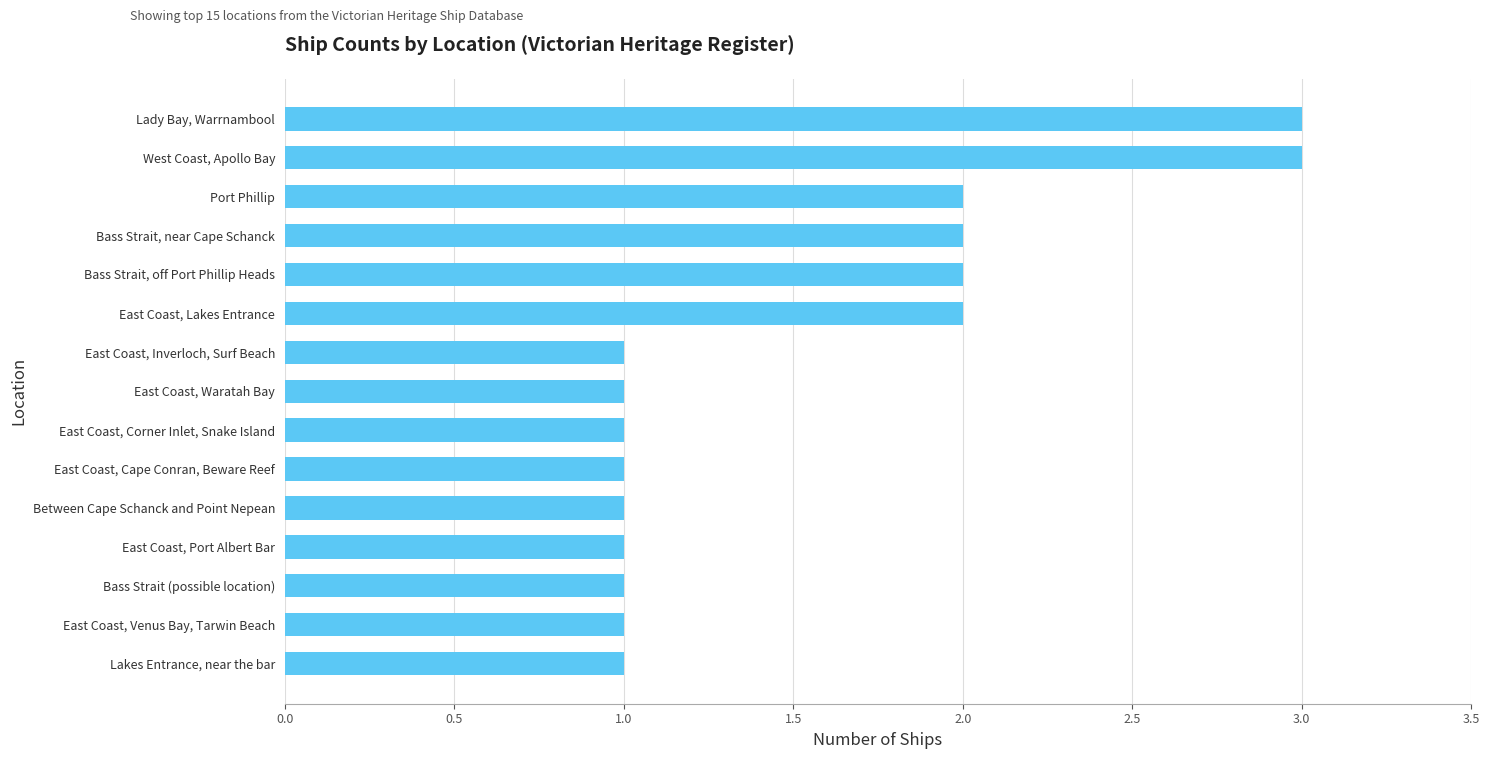

What is the maximum value shown in the chart?

3